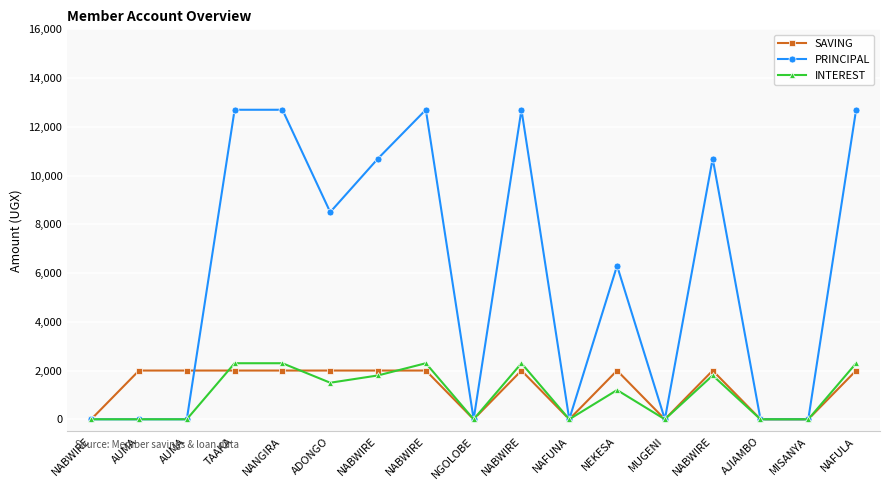

How many lines are shown in the chart?

3